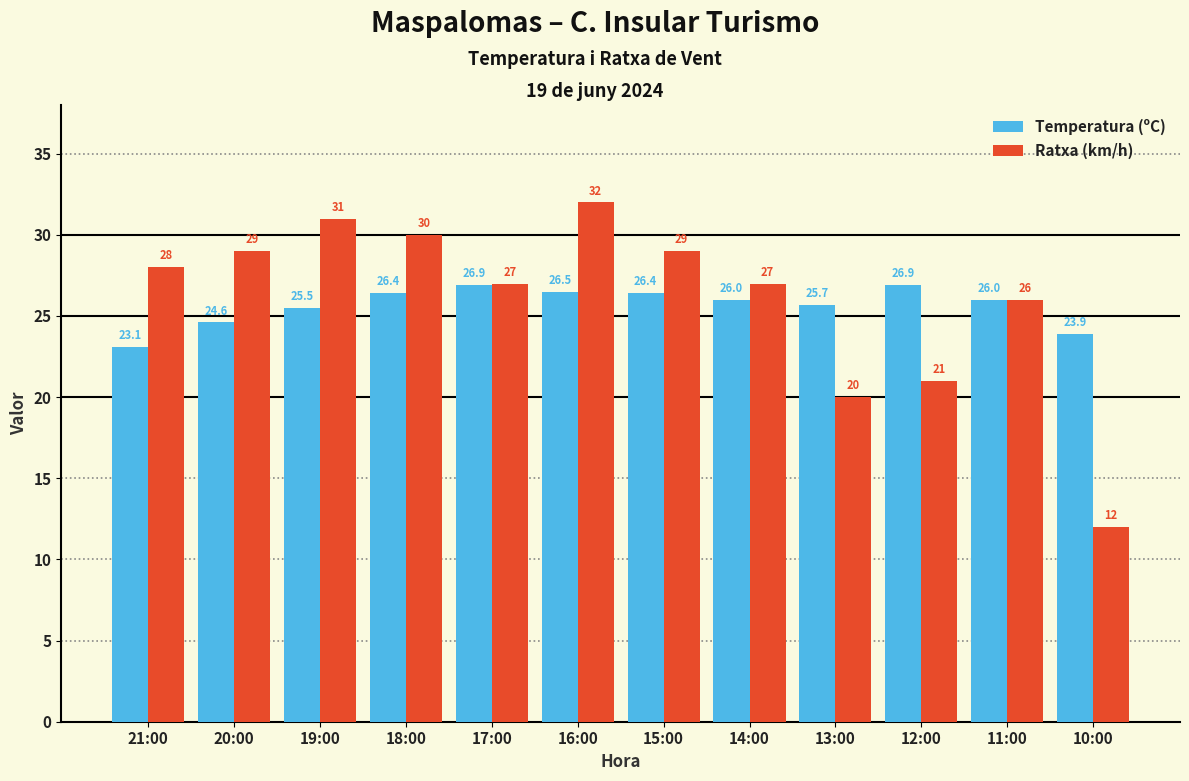

Read the Ratxa (km/h) value at 12:00.

21.0